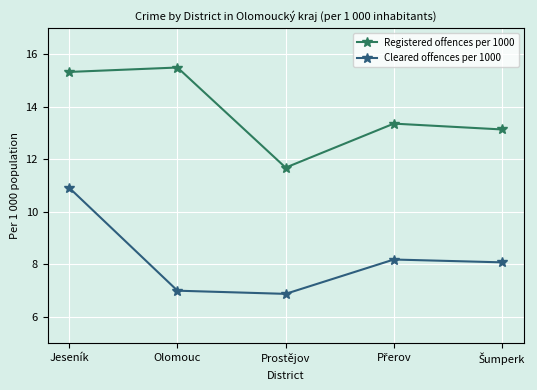

What is the label of the 3rd point from the left?

Prostějov